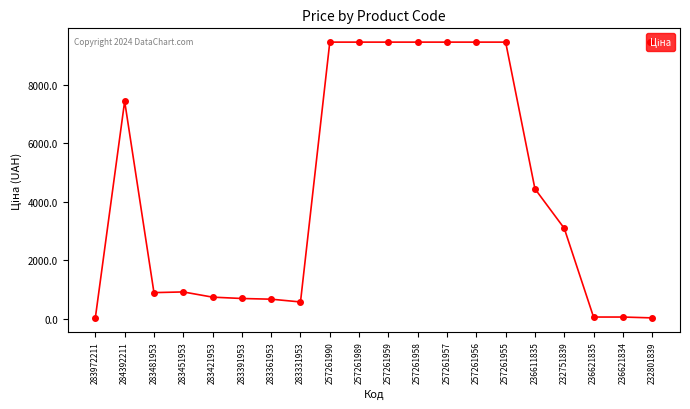

True or false: the data shows 2626.2 at 257261957.

False